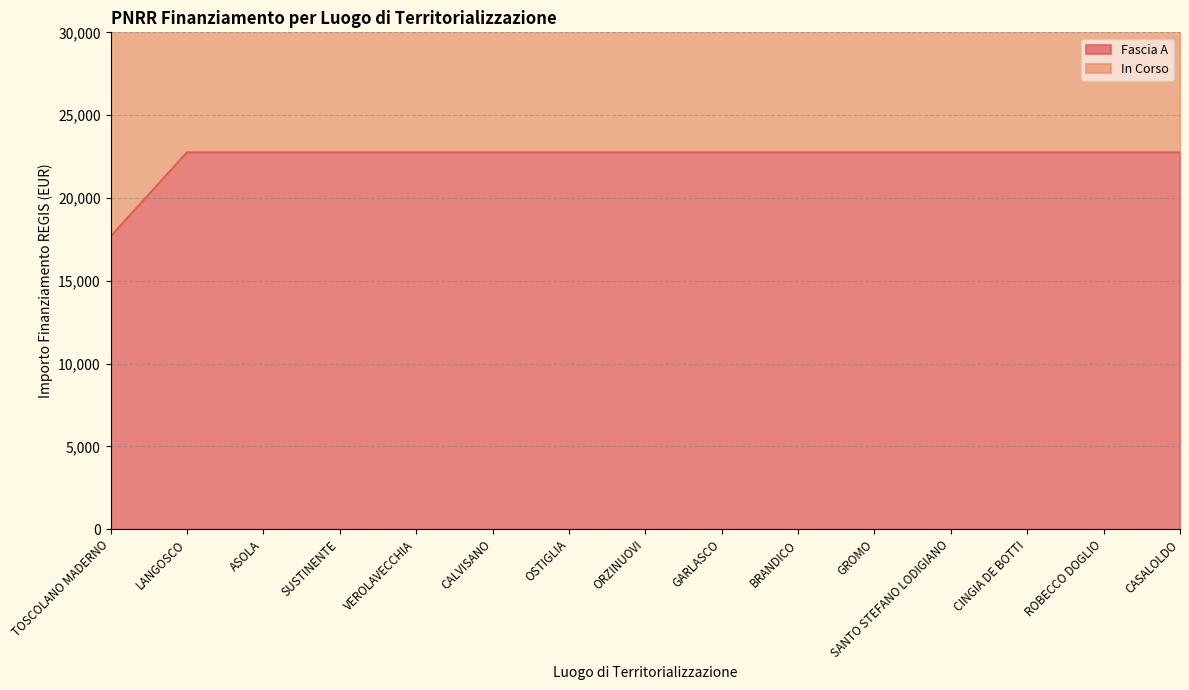

What is the average value?

22411.7